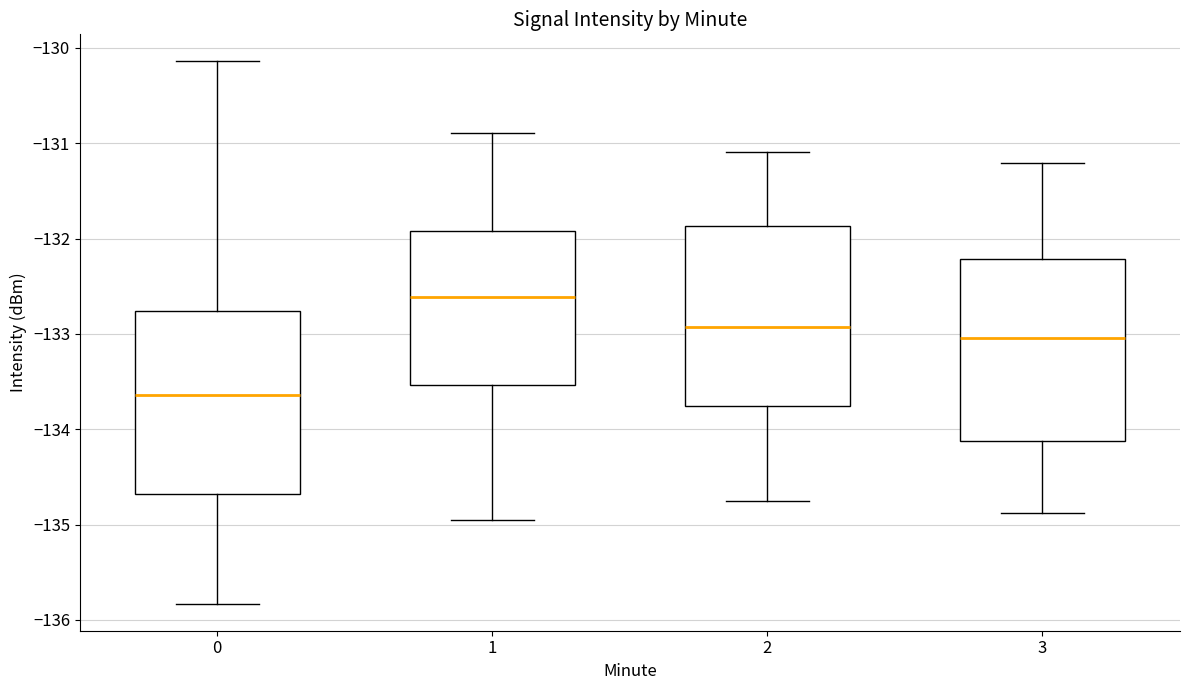

Reading left to right, transcribe this box plot: for each box, give where its median line is, the range the box spans, and where its two whiskers end, as read against the y-axis. The values are not printed on the chart, so give them approximately, as read against the axis.

0: median -133.6, box -134.7 to -132.8, whiskers -135.8 to -130.1
1: median -132.6, box -133.5 to -131.9, whiskers -135.0 to -130.9
2: median -132.9, box -133.8 to -131.9, whiskers -134.8 to -131.1
3: median -133.0, box -134.1 to -132.2, whiskers -134.9 to -131.2